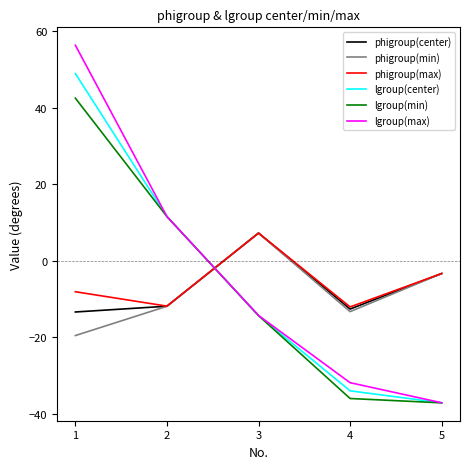

Where is phigroup(min) nearest to the value -6?

5